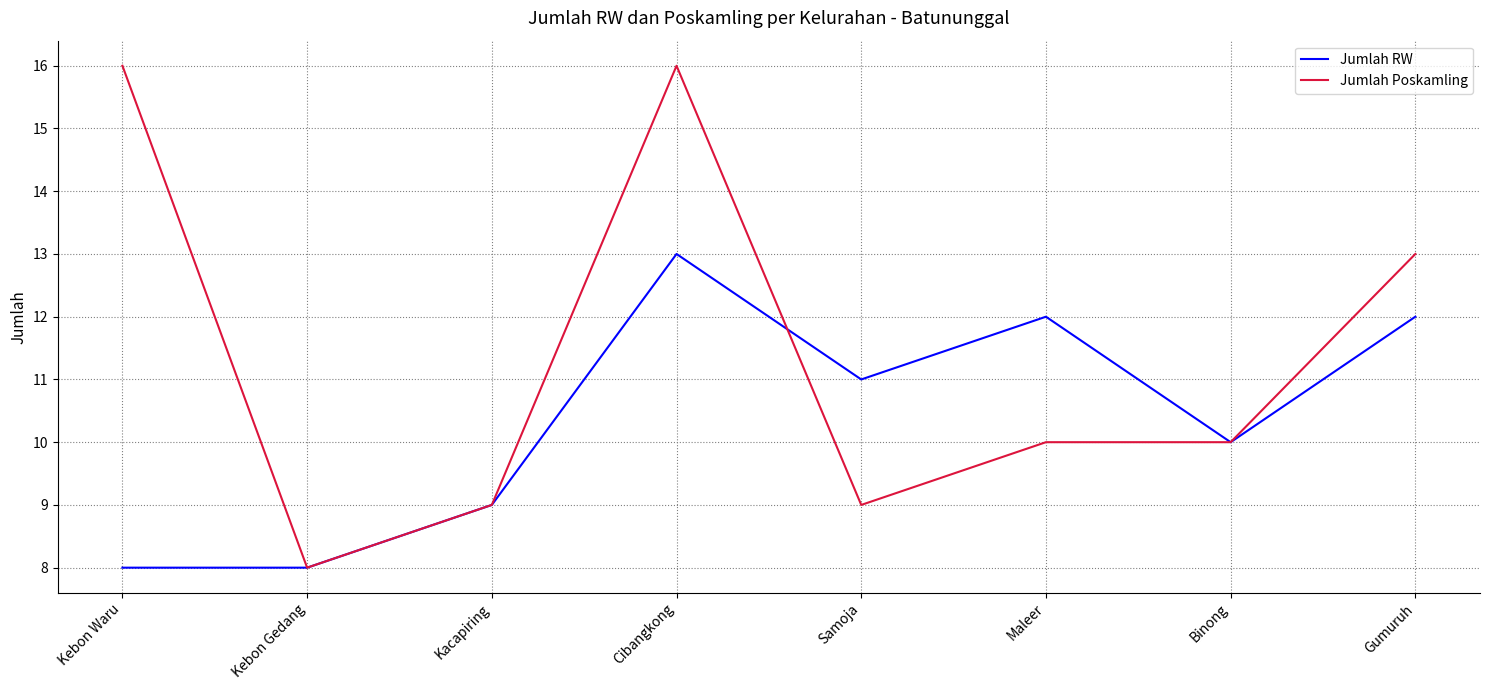

Rank the series by their maximum value, from highest to lowest.

Jumlah Poskamling, Jumlah RW